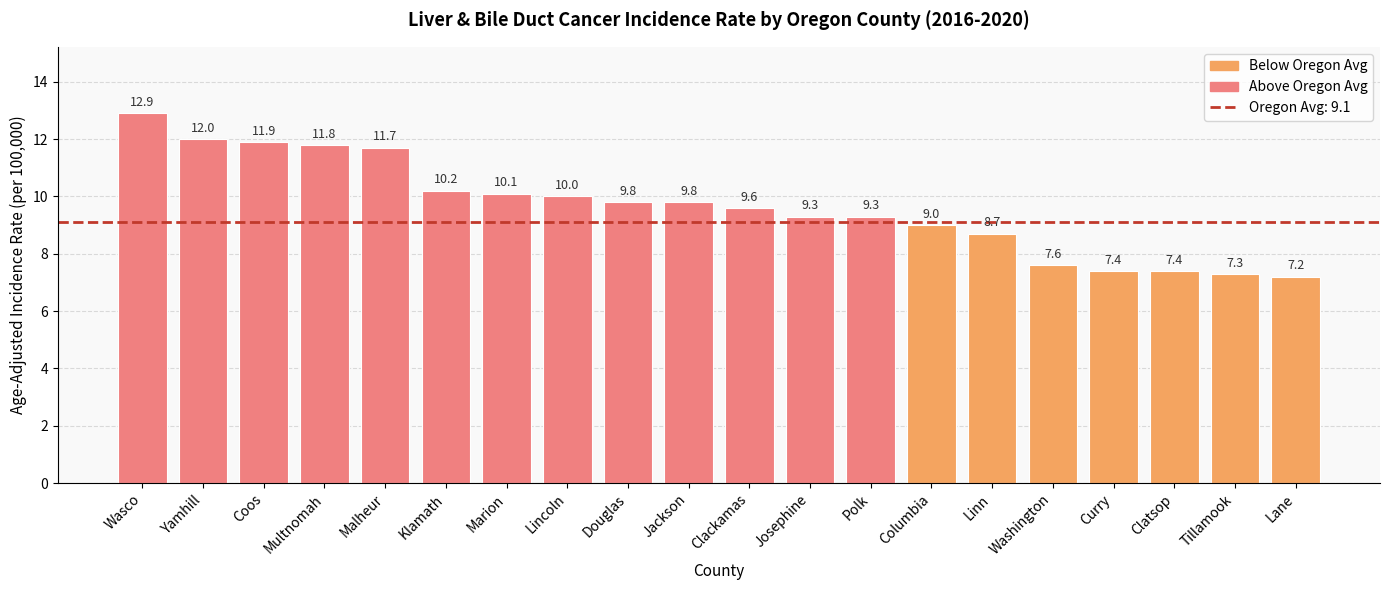

How many data points does each series have?

20